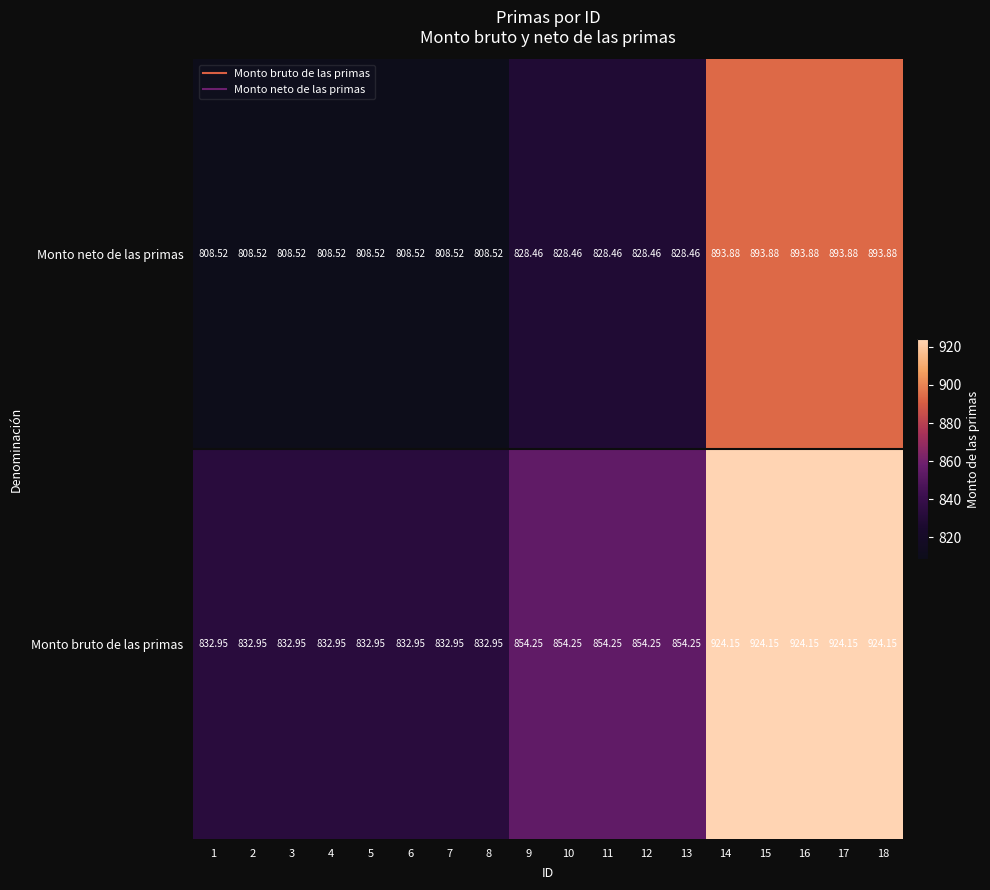

At how many categories does at least one series exceed 846?

10